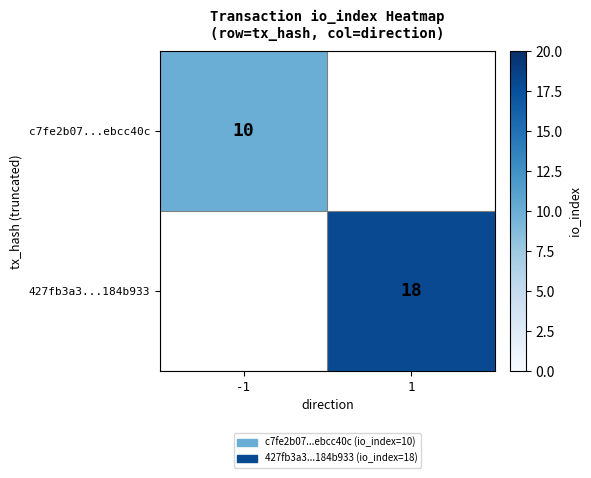

The value of c7fe2b07...ebcc40c at -1 is 10. True or false?

True